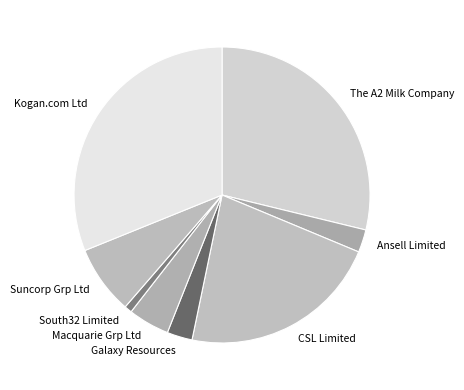

Do Ansell Limited and The A2 Milk Company together represent more than half of the pie?

No